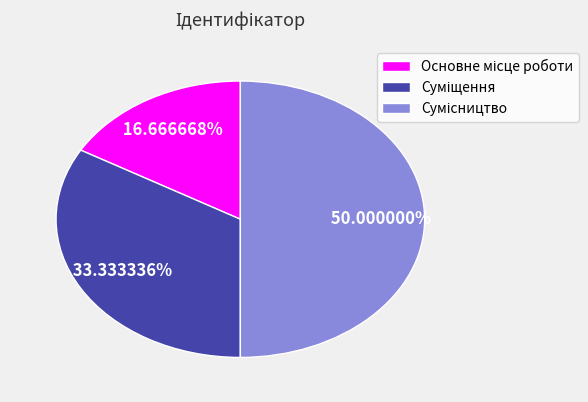

Do Основне місце роботи and Сумісництво together represent more than half of the pie?

Yes